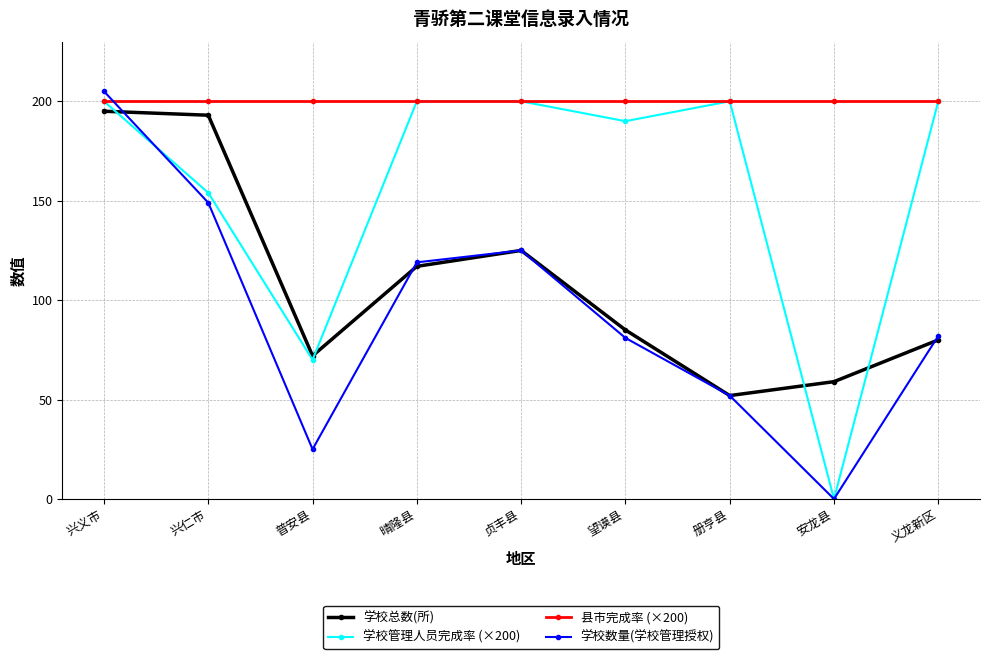

Which series has the widest spread of values?

学校数量(学校管理授权)